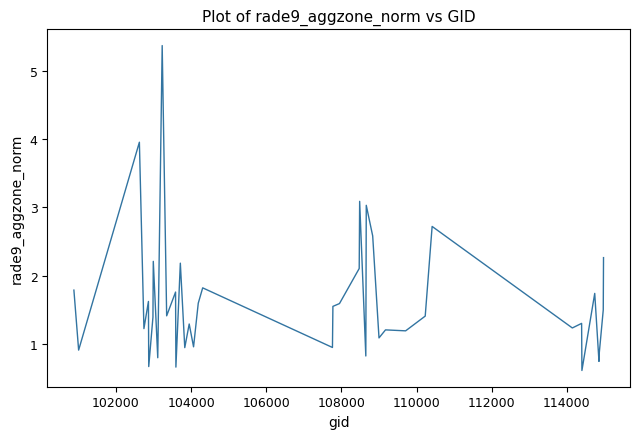

What is the smallest value displayed?

0.6